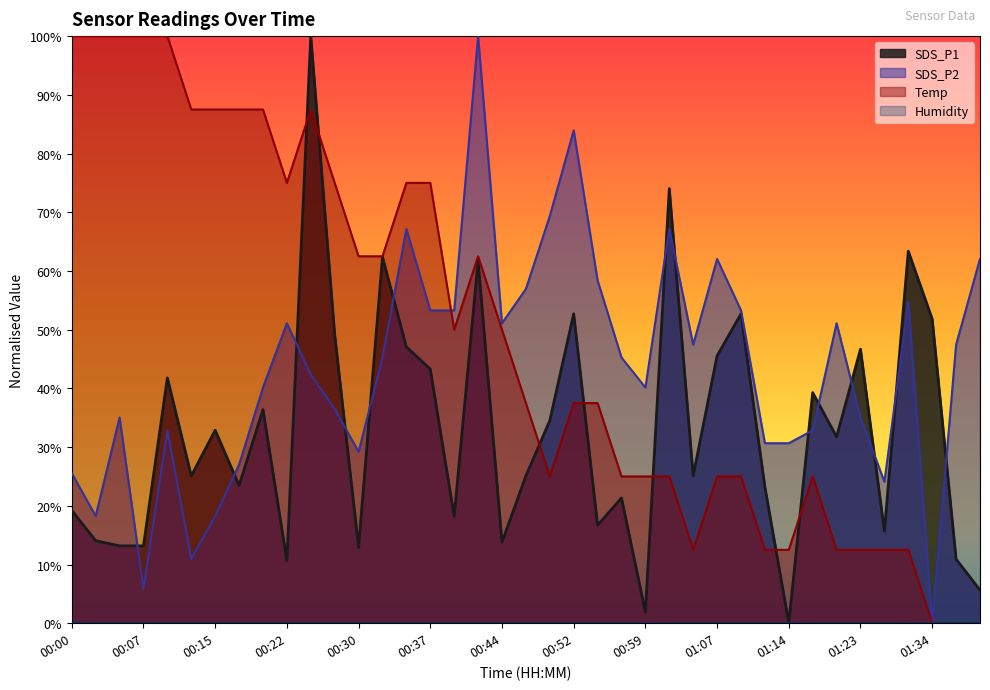

What is the label of the 24th point from the left?

00:57